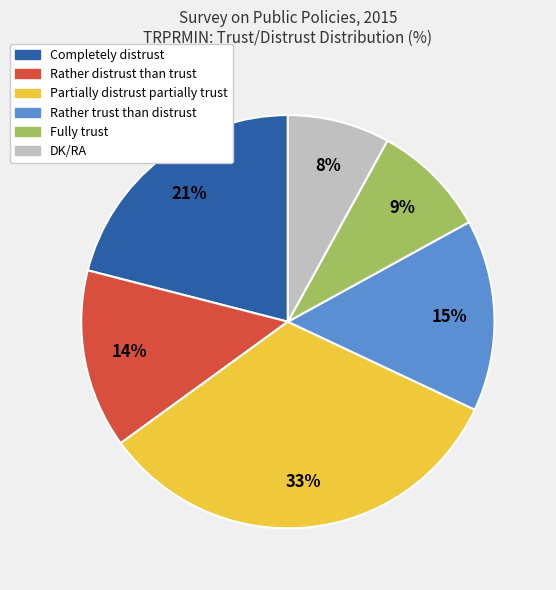

Is the sum of Rather distrust than trust and Rather trust than distrust greater than half?

No